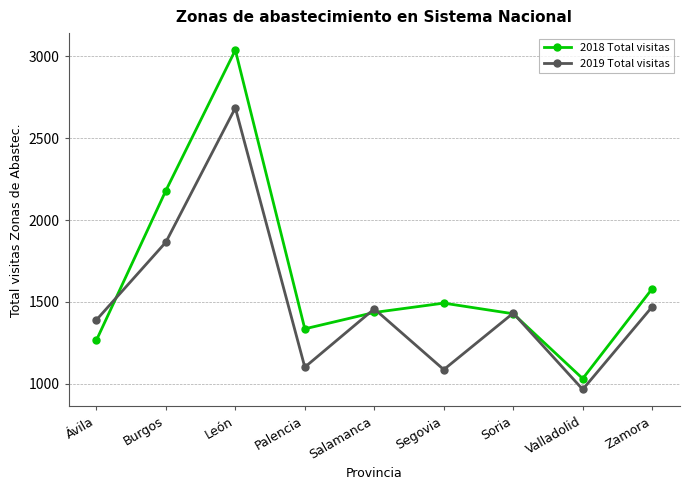

List the series in order of their peak value, lowest first.

2019 Total visitas, 2018 Total visitas